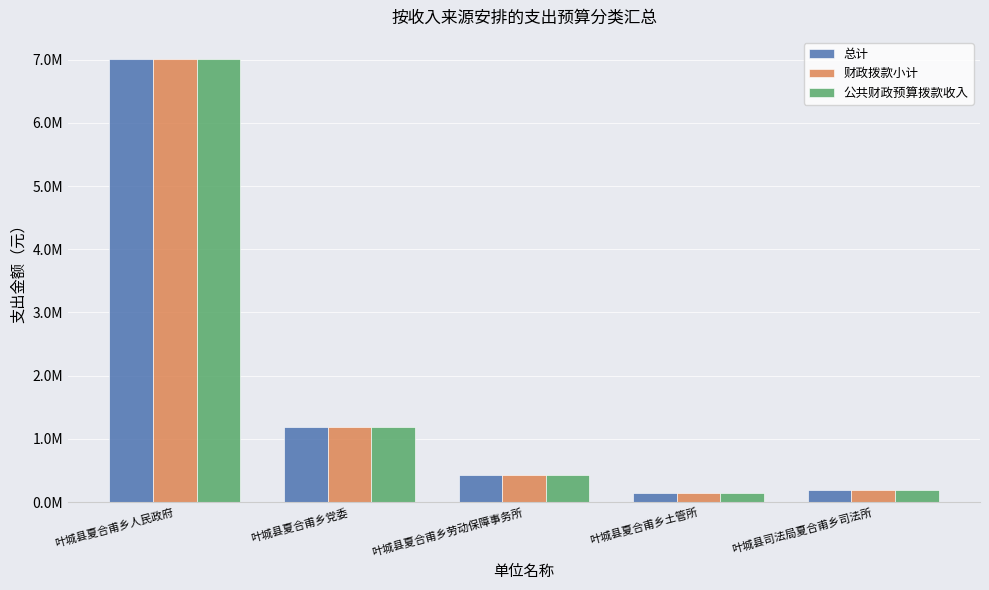

The 总计 series shows 183153.1 at 叶城县司法局夏合甫乡司法所. True or false?

True